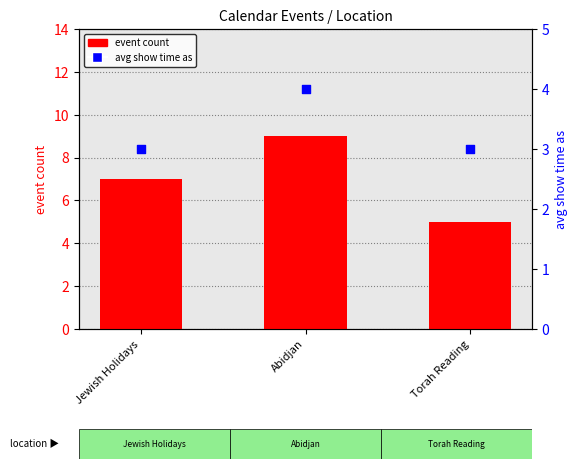

Which series has the largest Y range (max minus min)?

event count